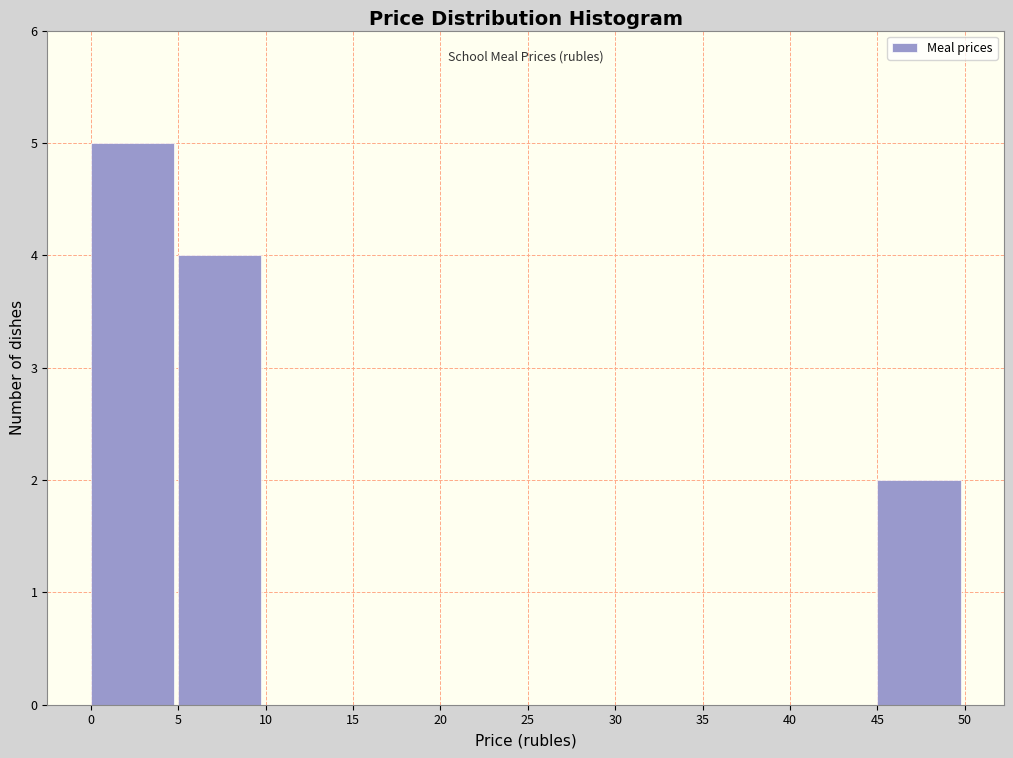

Reading left to right, transcribe this chart: for each bar, give the range it covers on the x-axis and its height. The values are not printed on the chart, so give them approximately, as read against the axis.

0 to 5: 5
5 to 10: 4
10 to 15: 0
15 to 20: 0
20 to 25: 0
25 to 30: 0
30 to 35: 0
35 to 40: 0
40 to 45: 0
45 to 50: 2